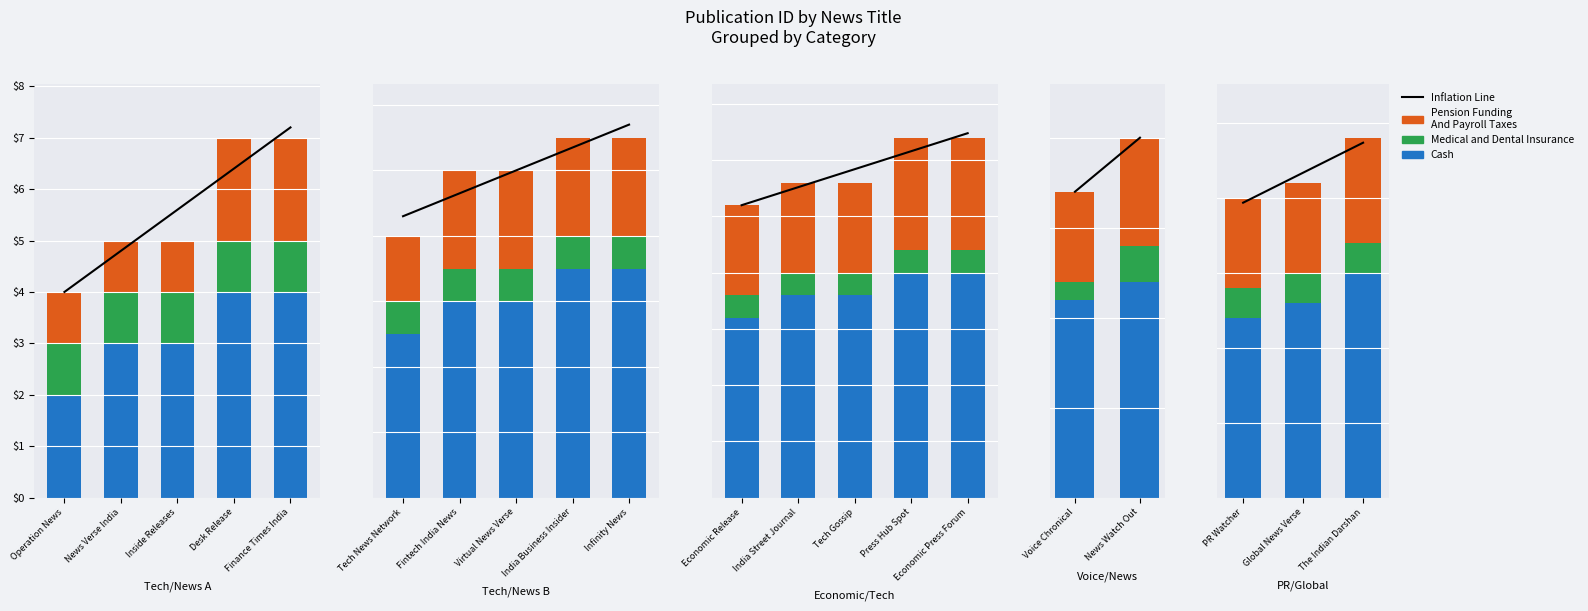

The Inflation Line series shows 32.1 at The Indian Darshan. True or false?

False